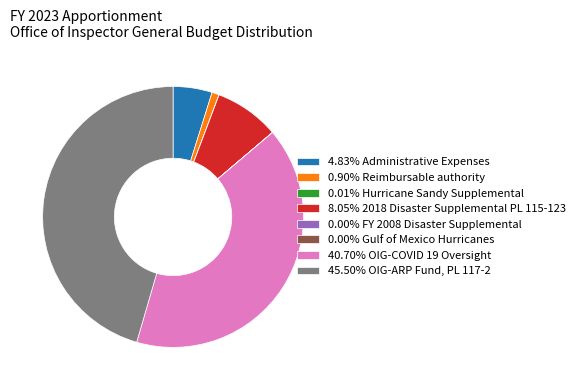

Combined, do 8.05% 2018 Disaster Supplemental PL 115-123 and 40.70% OIG-COVID 19 Oversight account for over 50%?

No